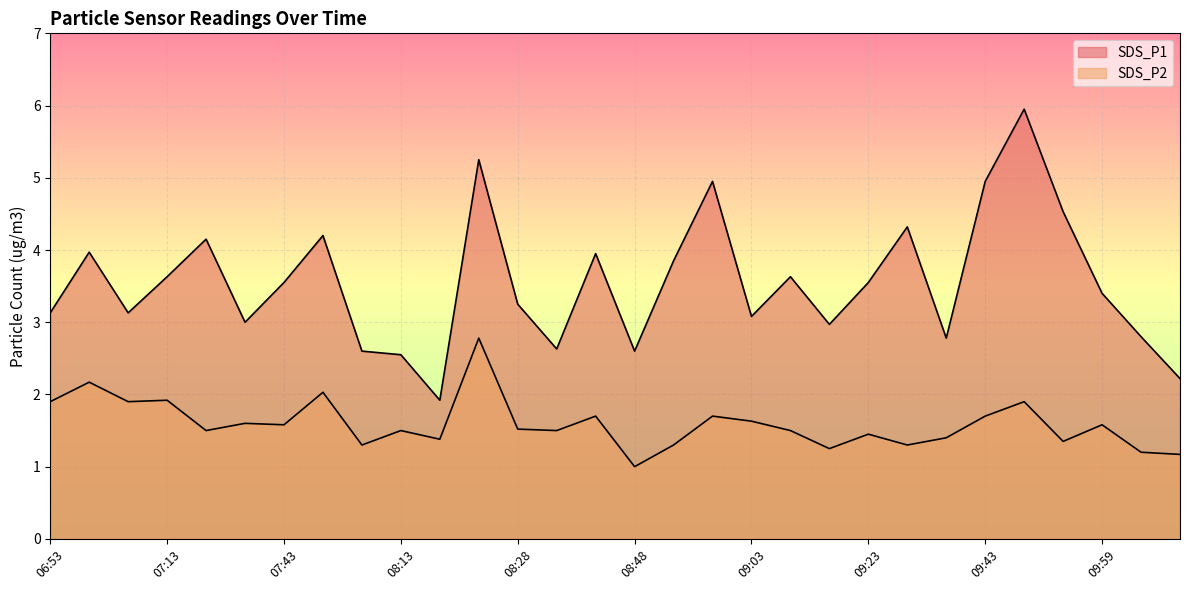

What is the maximum value for SDS_P2?

2.8